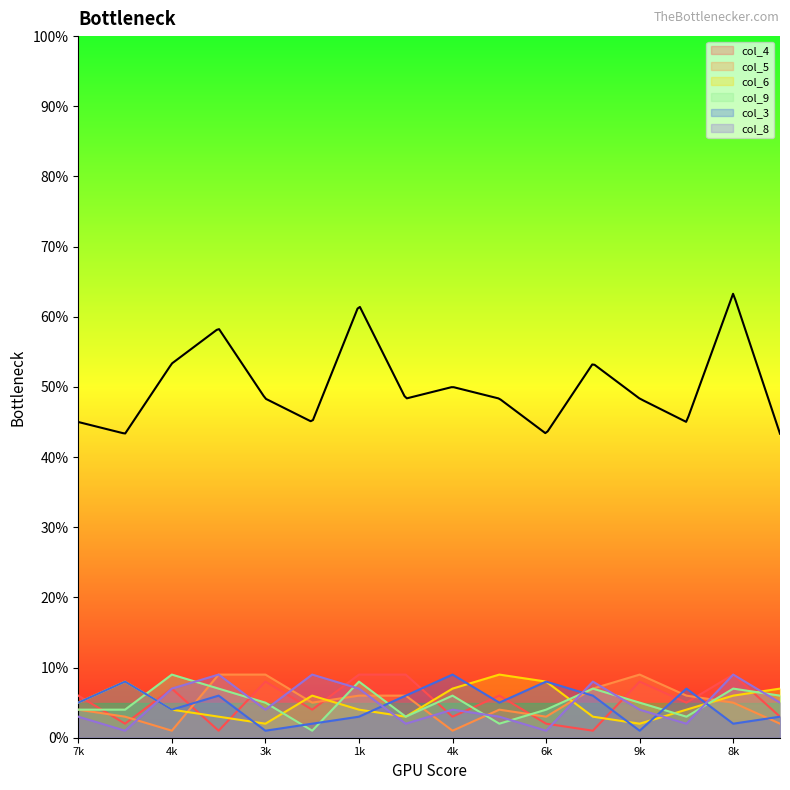

Does the chart have visible grid lines?

No